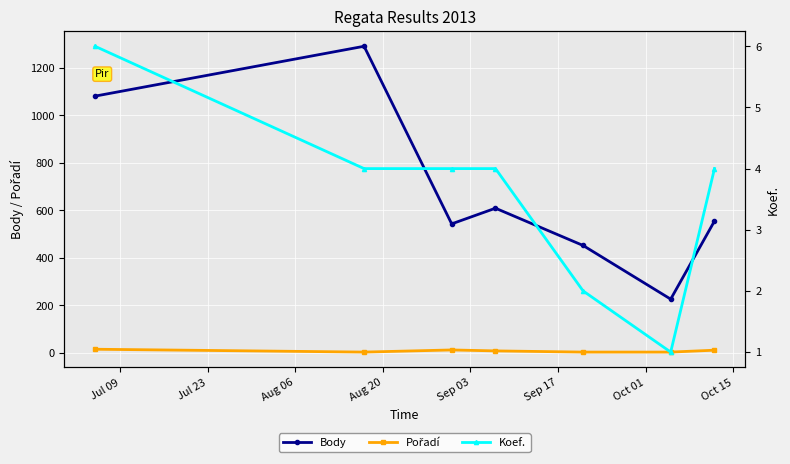

List the series in order of their peak value, lowest first.

Koef., Pořadí, Body